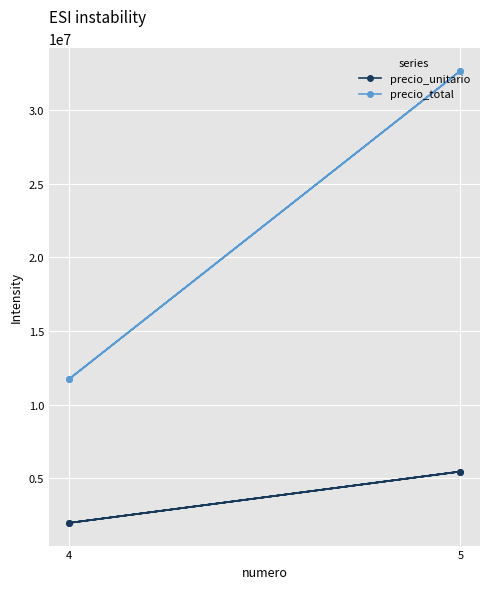

Rank the series by their average value, from highest to lowest.

precio_total, precio_unitario